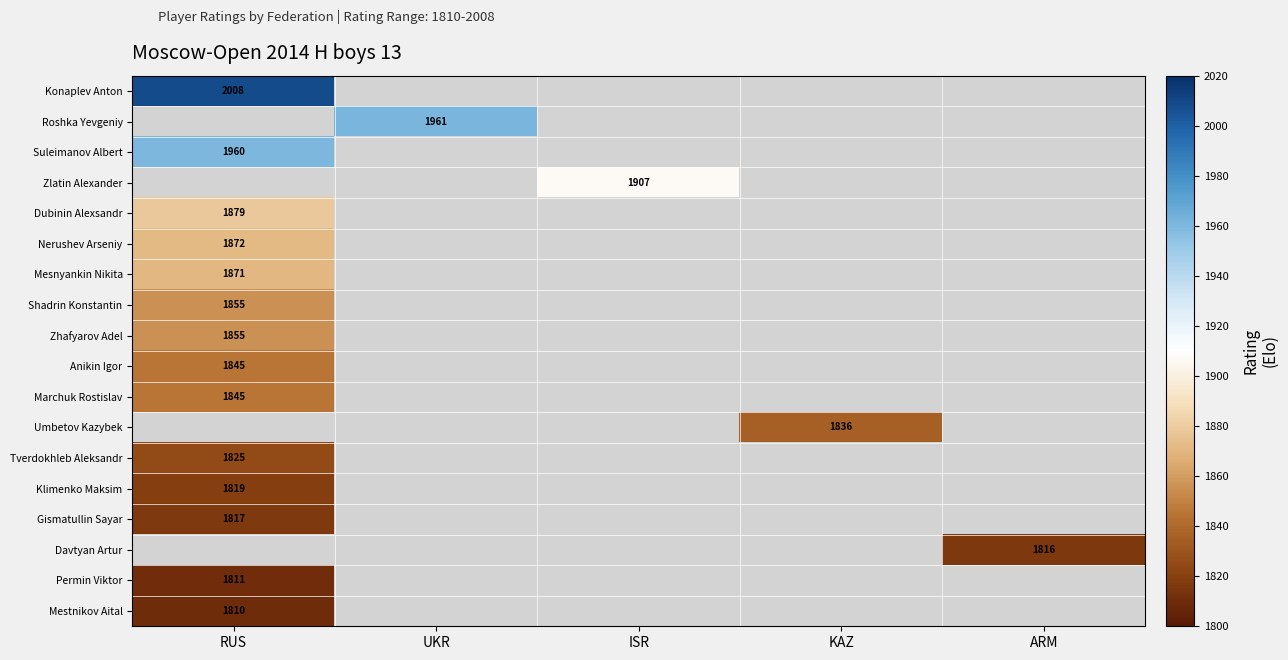

The value of Klimenko Maksim at RUS is 1010. True or false?

False